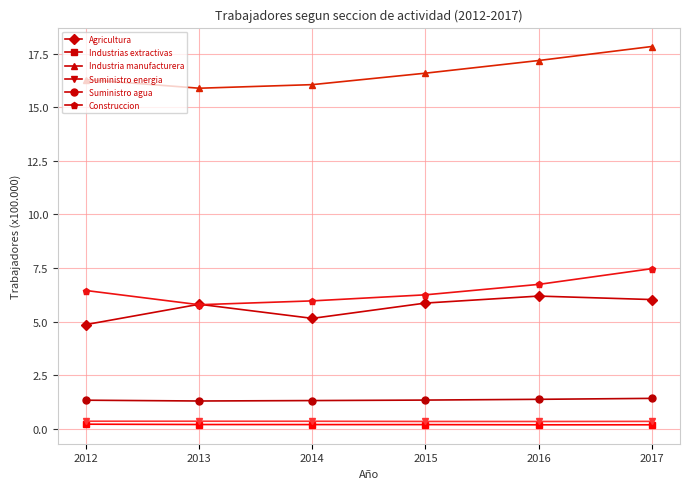

What is the maximum value for Industrias extractivas?

0.2